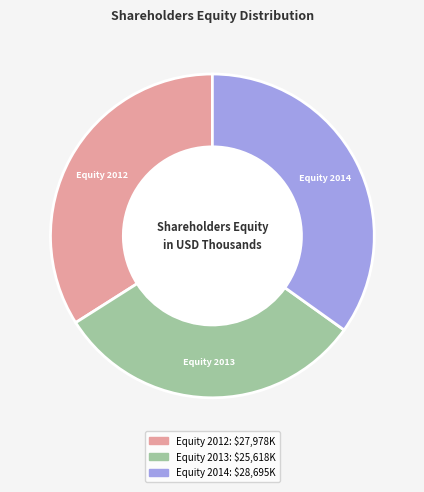

Rank the categories by value from lowest to highest.

Equity 2013, Equity 2012, Equity 2014